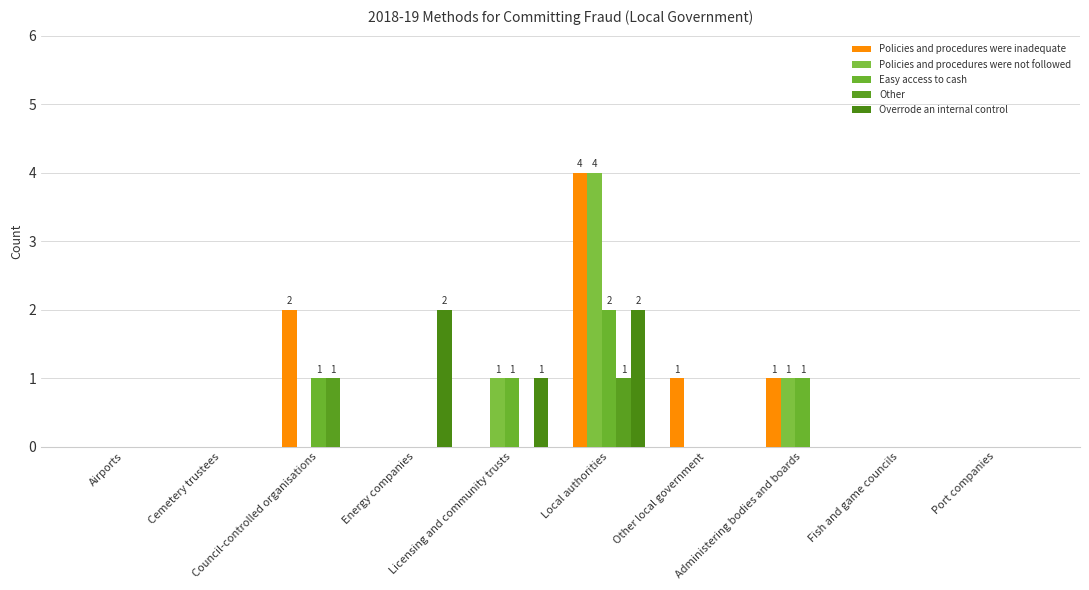

Which has a higher value, Other local government or Airports?

Other local government